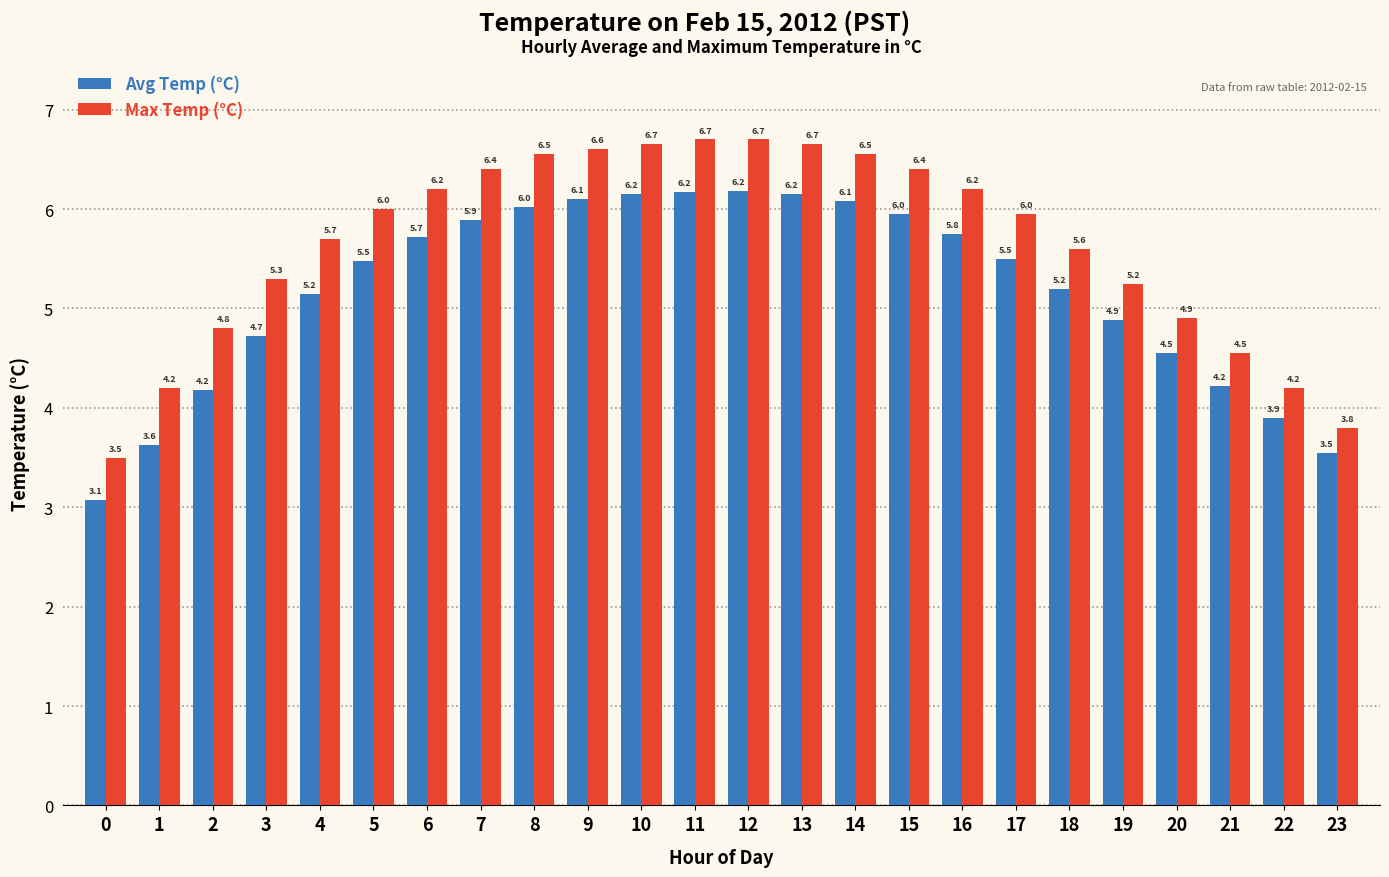

What is the value of the Max Temp (°C) bar at the 21st from the left?

4.9